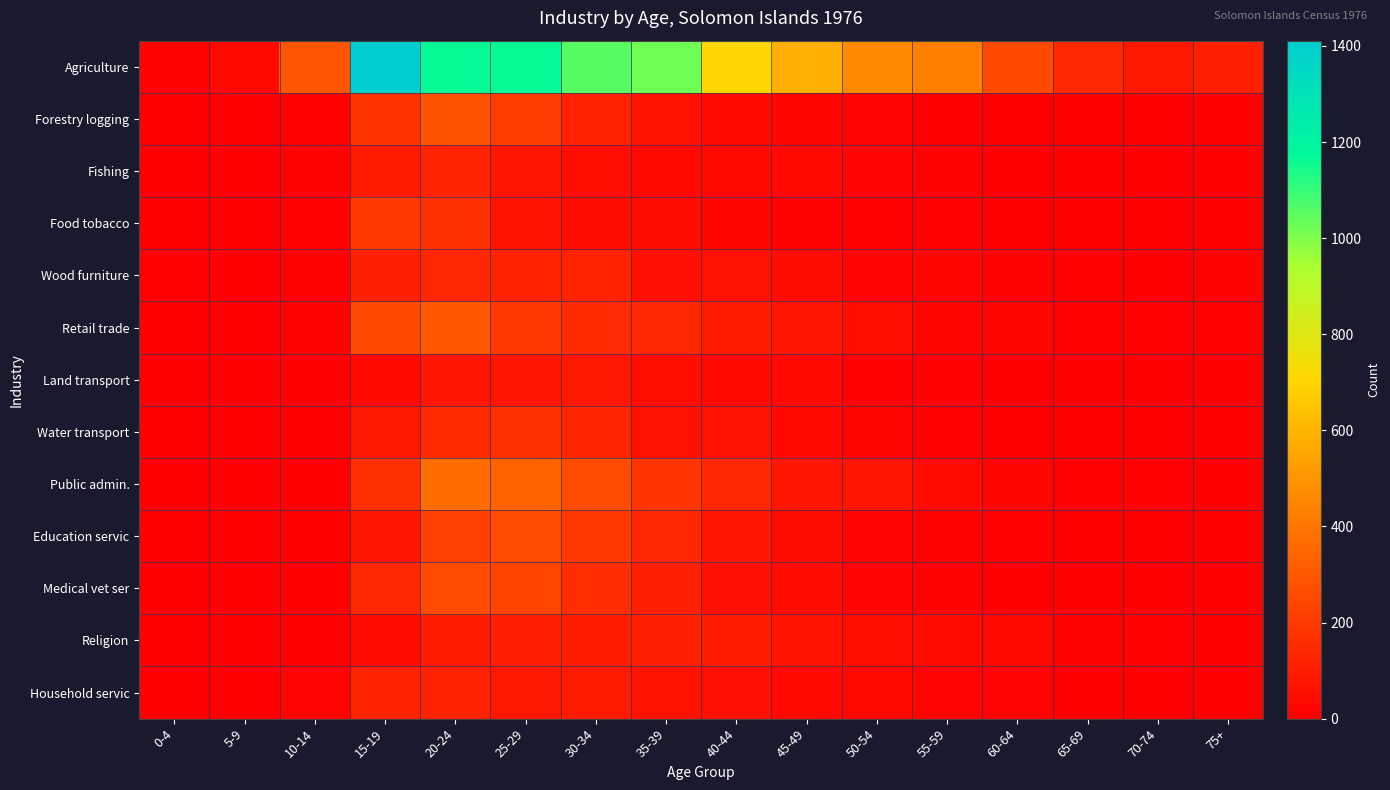

List the series in order of their peak value, highest first.

Agriculture, Public admin., Retail trade, Forestry logging, Education servic, Medical vet ser, Food tobacco, Water transport, Wood furniture, Fishing, Household servic, Religion, Land transport